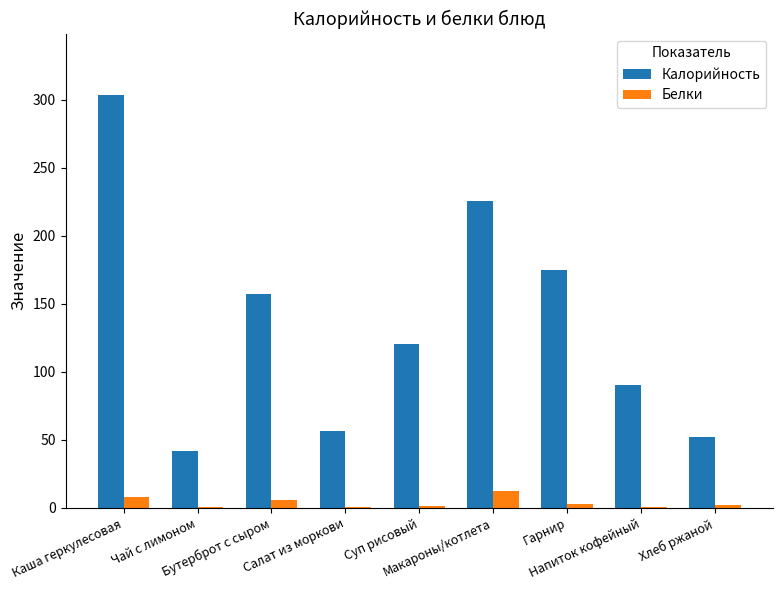

Are the bars grouped side by side (vs. stacked)?

Yes